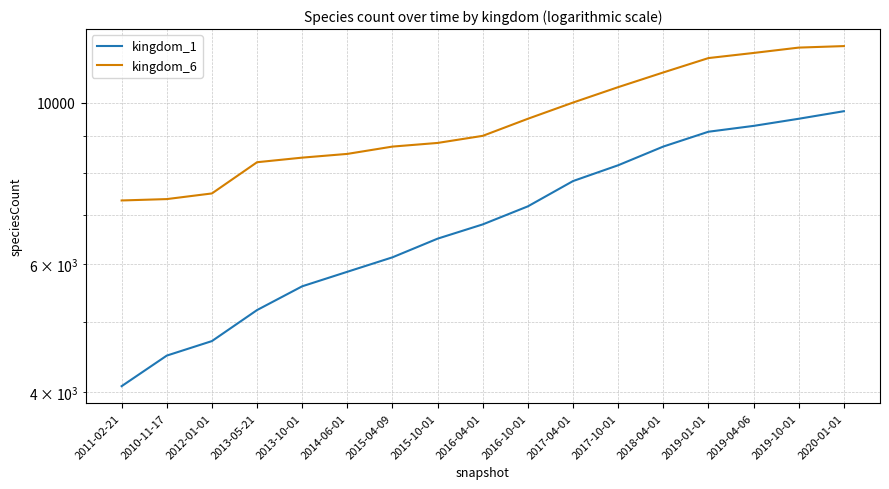

How many data points in kingdom_1 are above 6800?

8